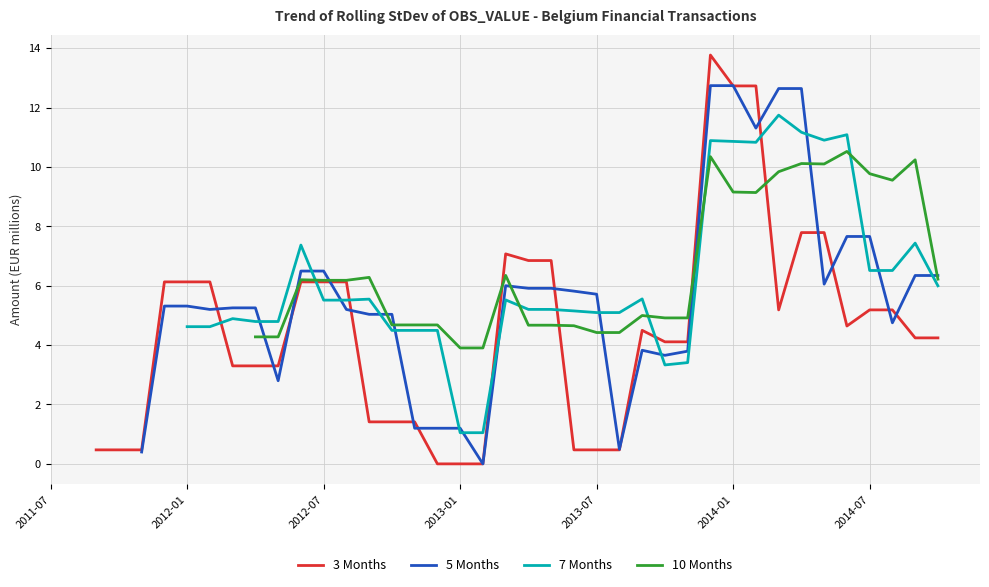

What is the total value across all series at 15?

15.6